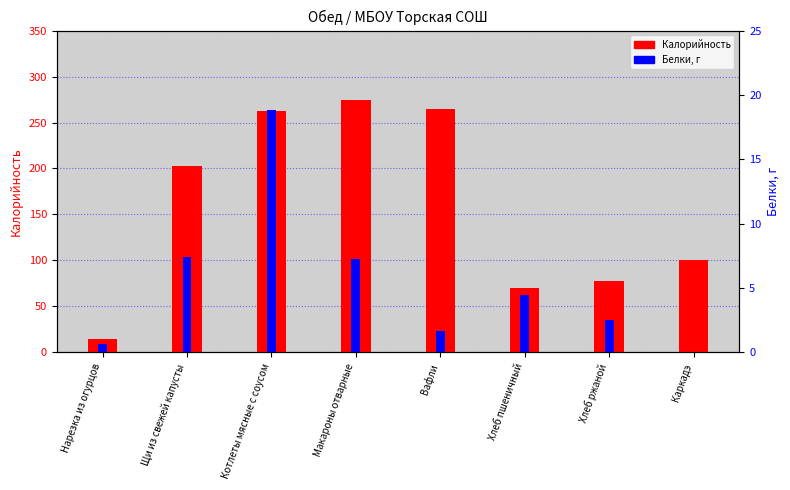

List the series in order of their overall mean, lowest first.

Белки, г, Калорийность